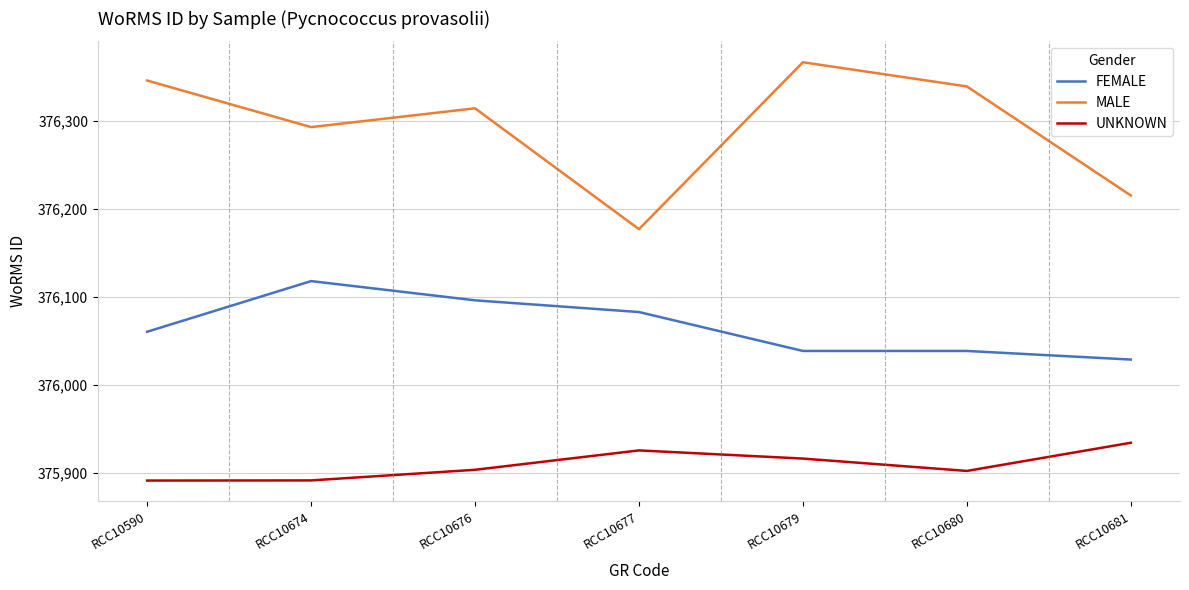

Which series has the widest spread of values?

MALE